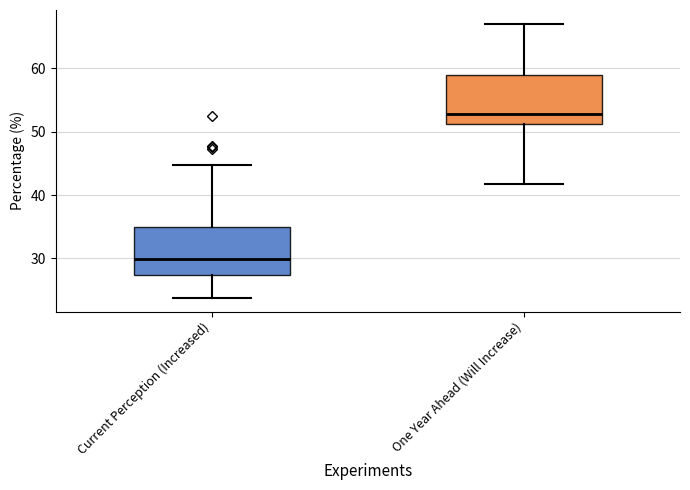

Where does the median line of the box for One Year Ahead (Will Increase) sit on the y-axis? The values are not printed on the chart, so give them approximately, as read against the axis.

53